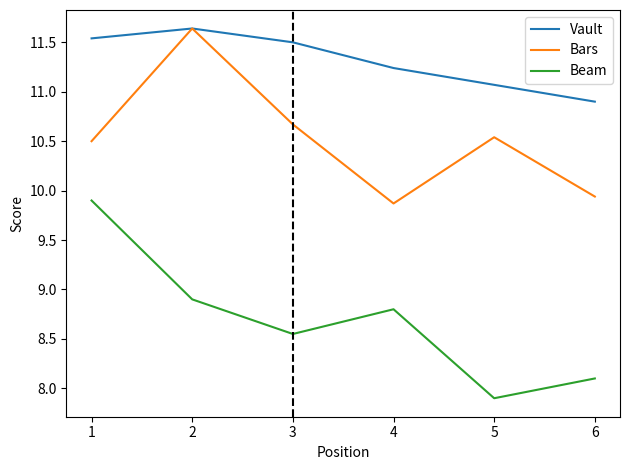

Which series has the largest total across all categories?

Vault